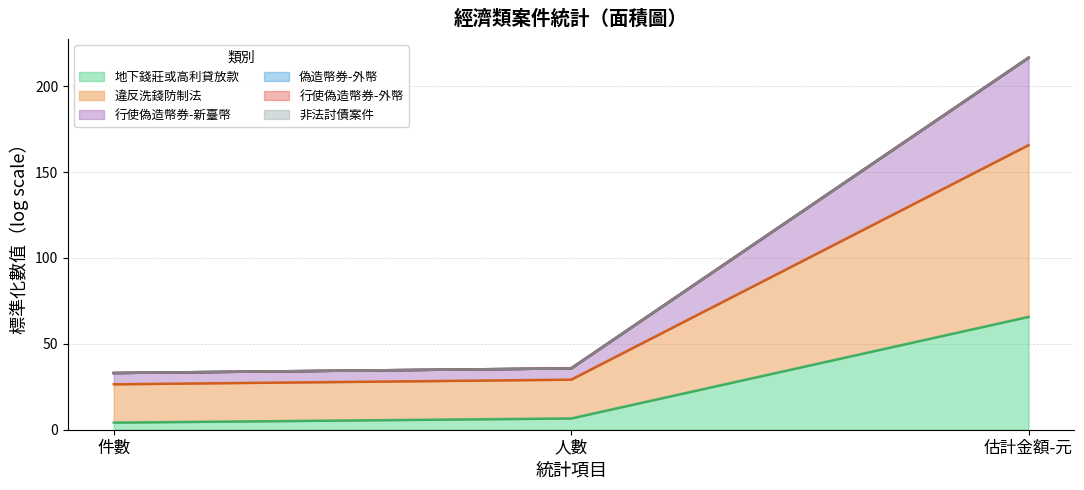

At which category is the sum across all series the highest?

估計金額-元